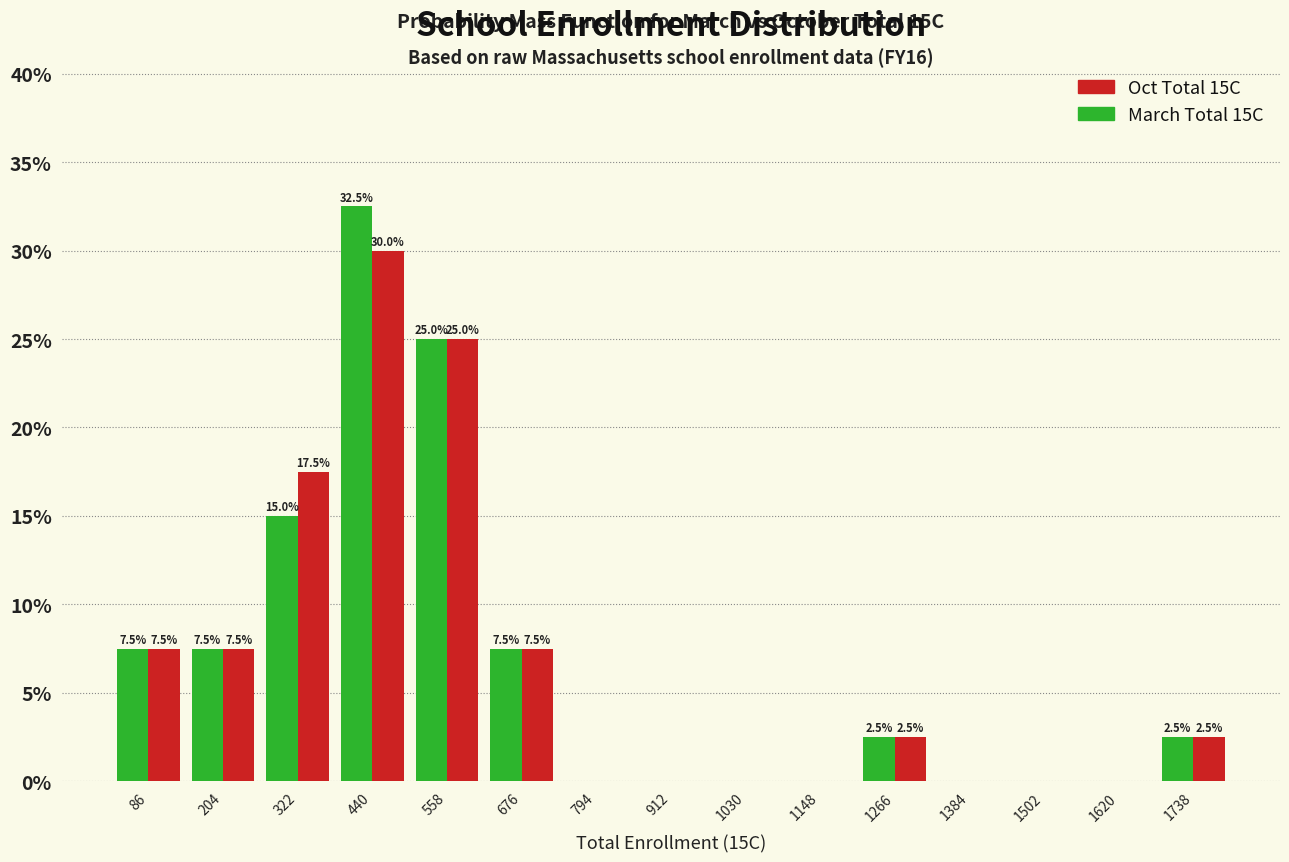

In the March Total 15C series, which range on the x-axis has the tallest bar?

380 to 500